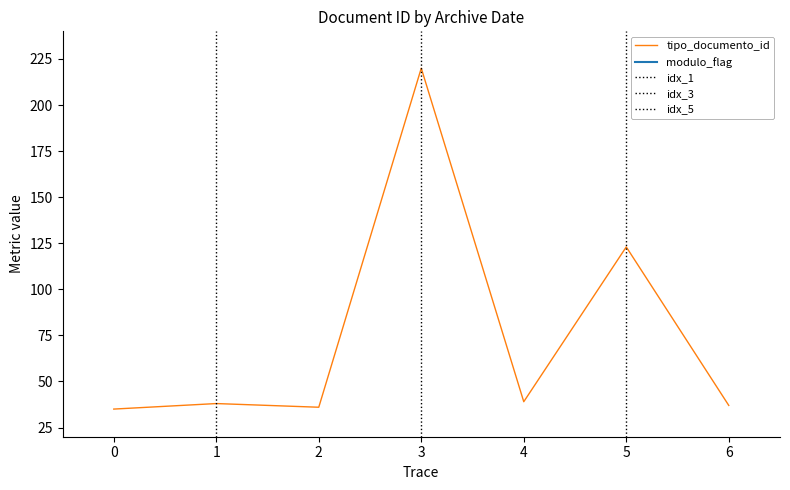

At which label is tipo_documento_id closest to 127?

5